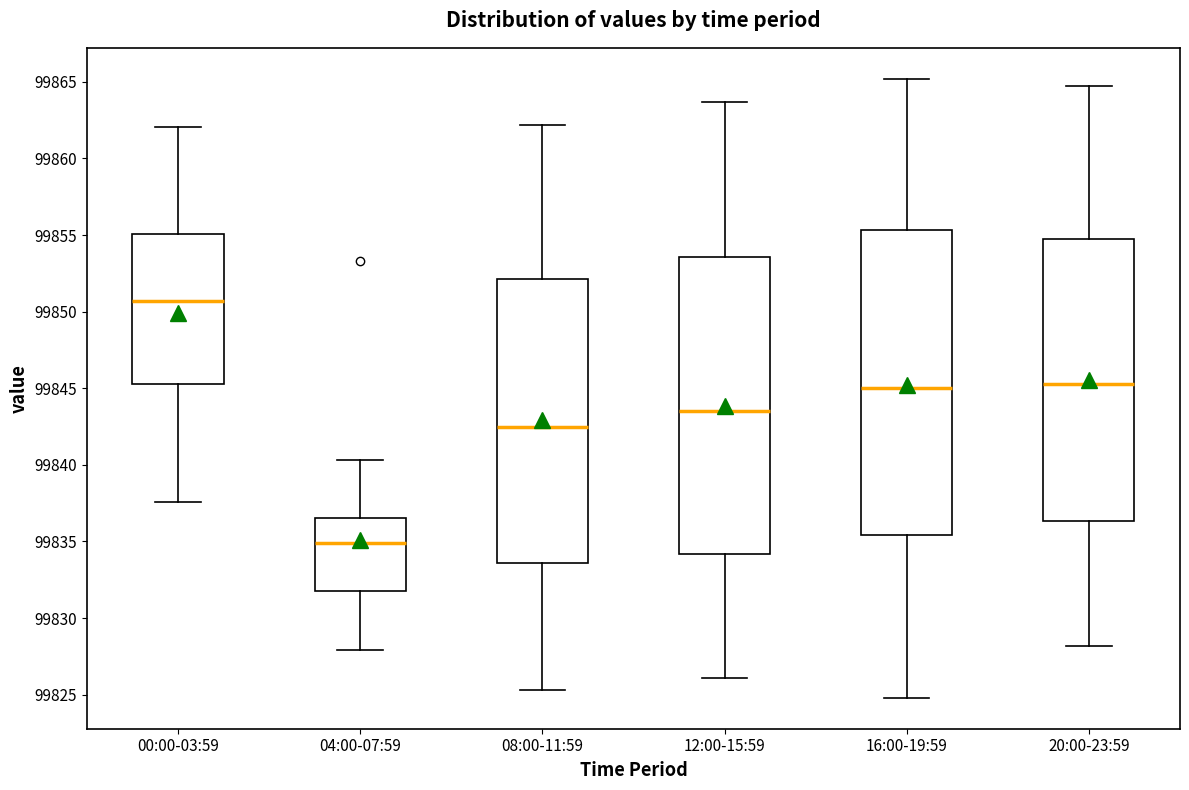

Reading left to right, transcribe this box plot: for each box, give where its median line is, the range the box spans, and where its two whiskers end, as read against the y-axis. The values are not printed on the chart, so give them approximately, as read against the axis.

00:00-03:59: median 99850.5, box 99845.0 to 99855.0, whiskers 99837.5 to 99862.0
04:00-07:59: median 99835.0, box 99831.5 to 99836.5, whiskers 99828.0 to 99840.5
08:00-11:59: median 99842.5, box 99833.5 to 99852.0, whiskers 99825.5 to 99862.0
12:00-15:59: median 99843.5, box 99834.0 to 99853.5, whiskers 99826.0 to 99863.5
16:00-19:59: median 99845.0, box 99835.5 to 99855.5, whiskers 99825.0 to 99865.0
20:00-23:59: median 99845.5, box 99836.5 to 99855.0, whiskers 99828.0 to 99864.5